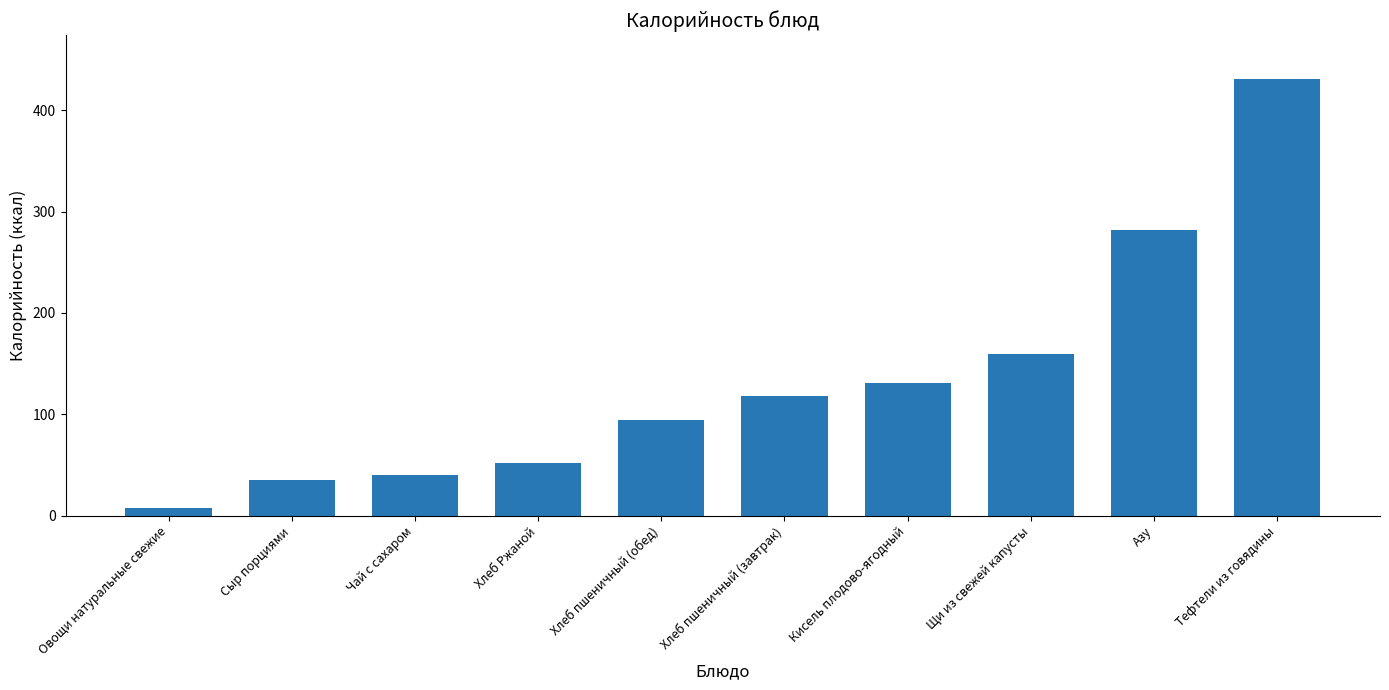

Reading left to right, extract all data points from this chart.

Овощи натуральные свежие=8	Сыр порциями=35	Чай с сахаром=40	Хлеб Ржаной=52	Хлеб пшеничный (обед)=94	Хлеб пшеничный (завтрак)=118	Кисель плодово-ягодный=131	Щи из свежей капусты=160	Азу=282	Тефтели из говядины=431